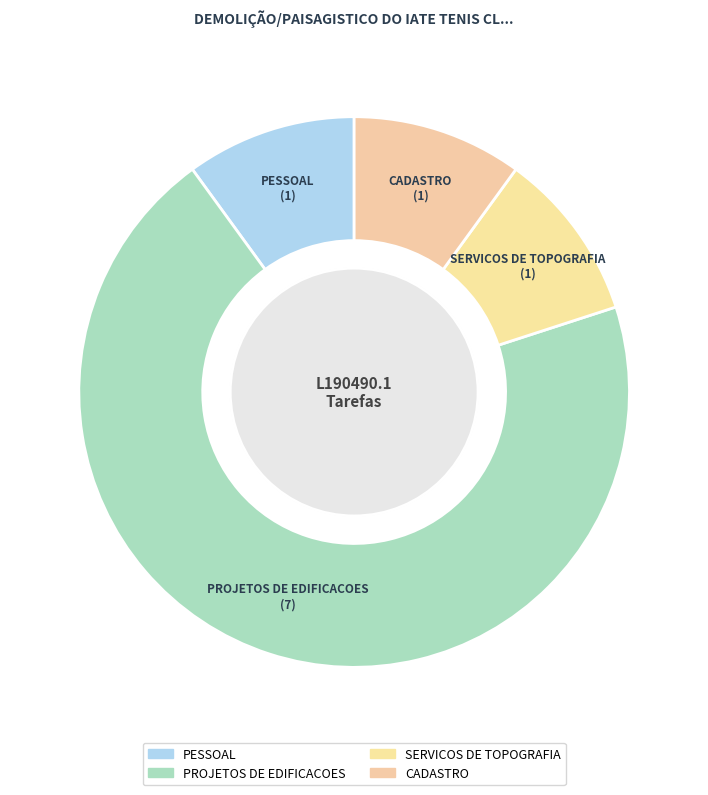

Is there a majority slice in this chart?

Yes